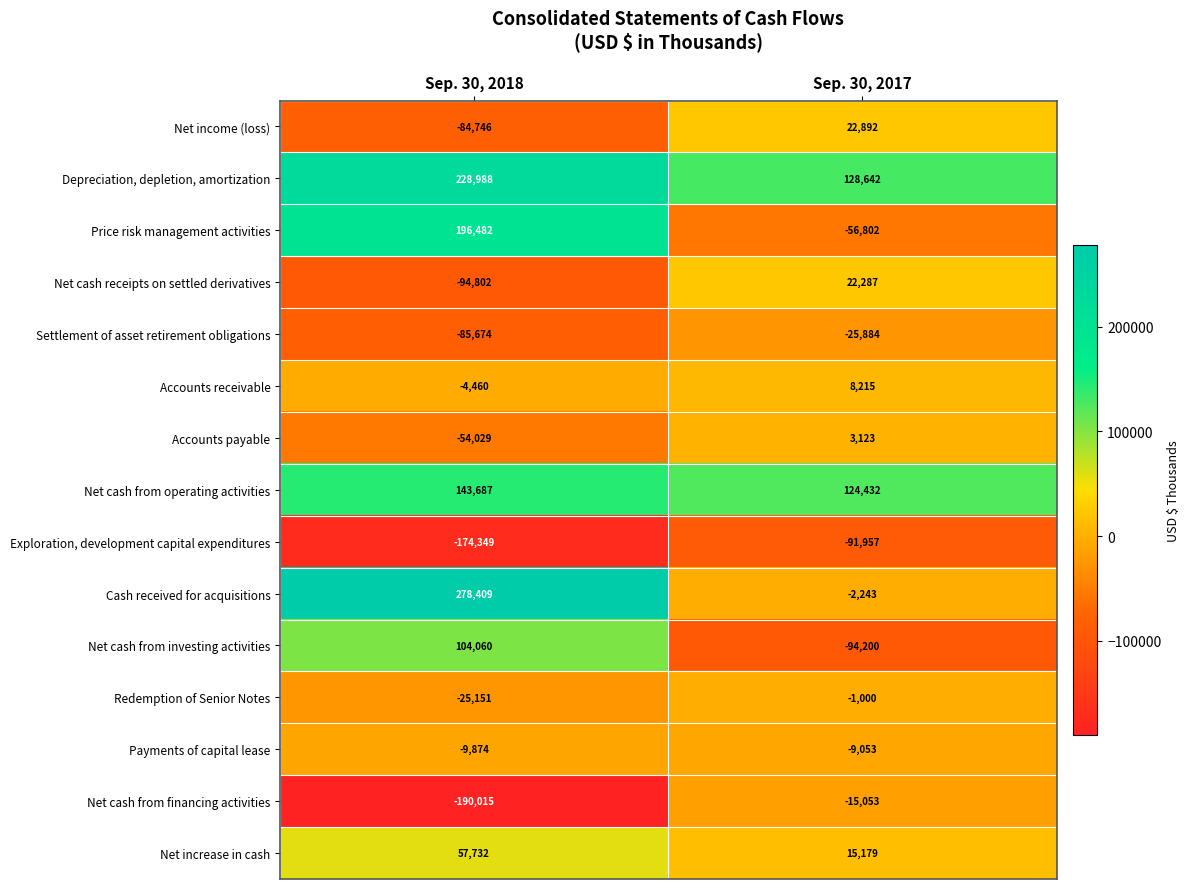

How many distinct data groups are displayed?

15